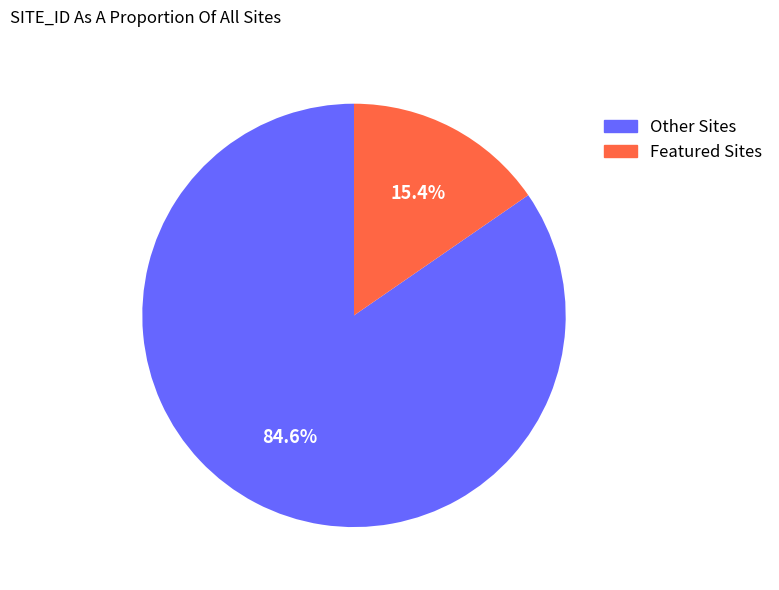

Which slice is the largest?

Other Sites